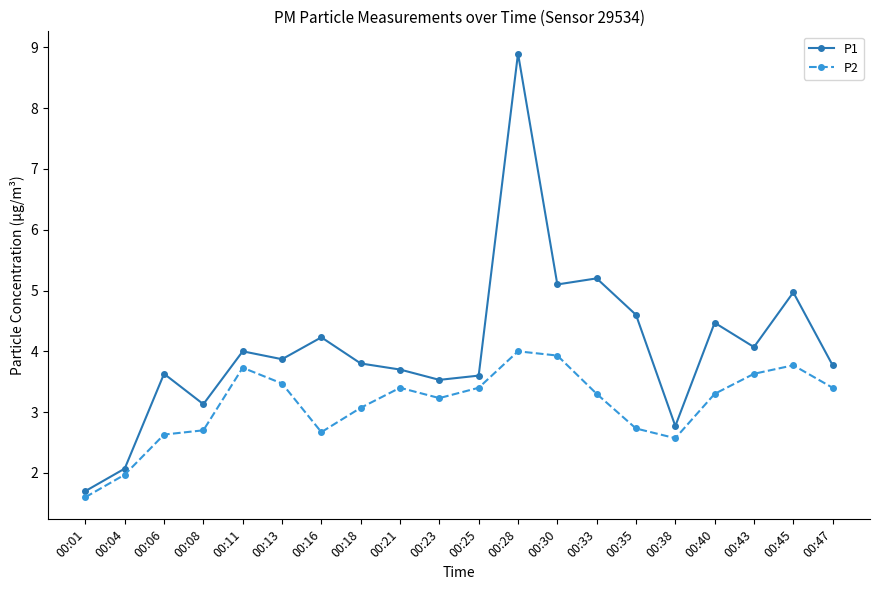

Which series has the largest total across all categories?

P1